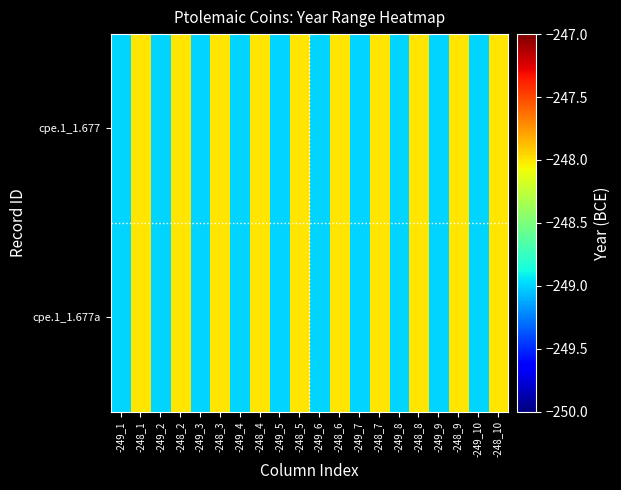

Reading right to left, list all the values displayed in this chart.

cpe.1_1.677: -248_10=-248	-249_10=-249	-248_9=-248	-249_9=-249	-248_8=-248	-249_8=-249	-248_7=-248	-249_7=-249	-248_6=-248	-249_6=-249	-248_5=-248	-249_5=-249	-248_4=-248	-249_4=-249	-248_3=-248	-249_3=-249	-248_2=-248	-249_2=-249	-248_1=-248	-249_1=-249
cpe.1_1.677a: -248_10=-248	-249_10=-249	-248_9=-248	-249_9=-249	-248_8=-248	-249_8=-249	-248_7=-248	-249_7=-249	-248_6=-248	-249_6=-249	-248_5=-248	-249_5=-249	-248_4=-248	-249_4=-249	-248_3=-248	-249_3=-249	-248_2=-248	-249_2=-249	-248_1=-248	-249_1=-249